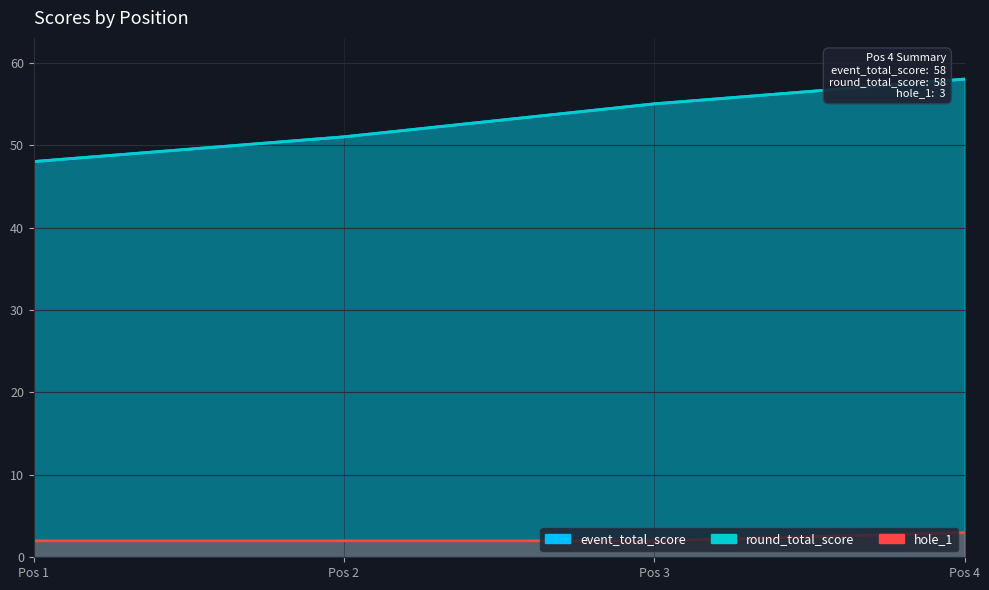

What is the total value across all series at Pos 4?

119